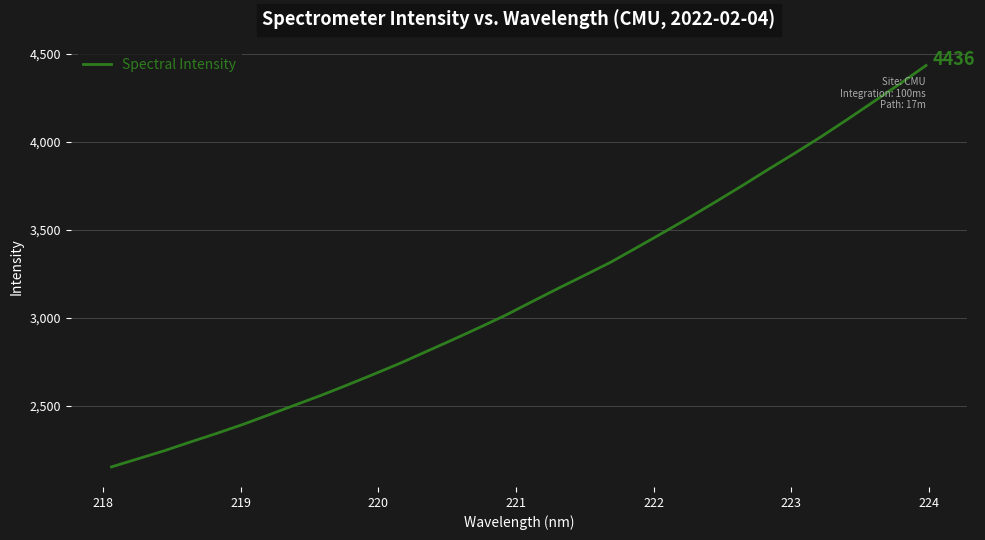

What is the minimum value shown in the chart?

2154.5